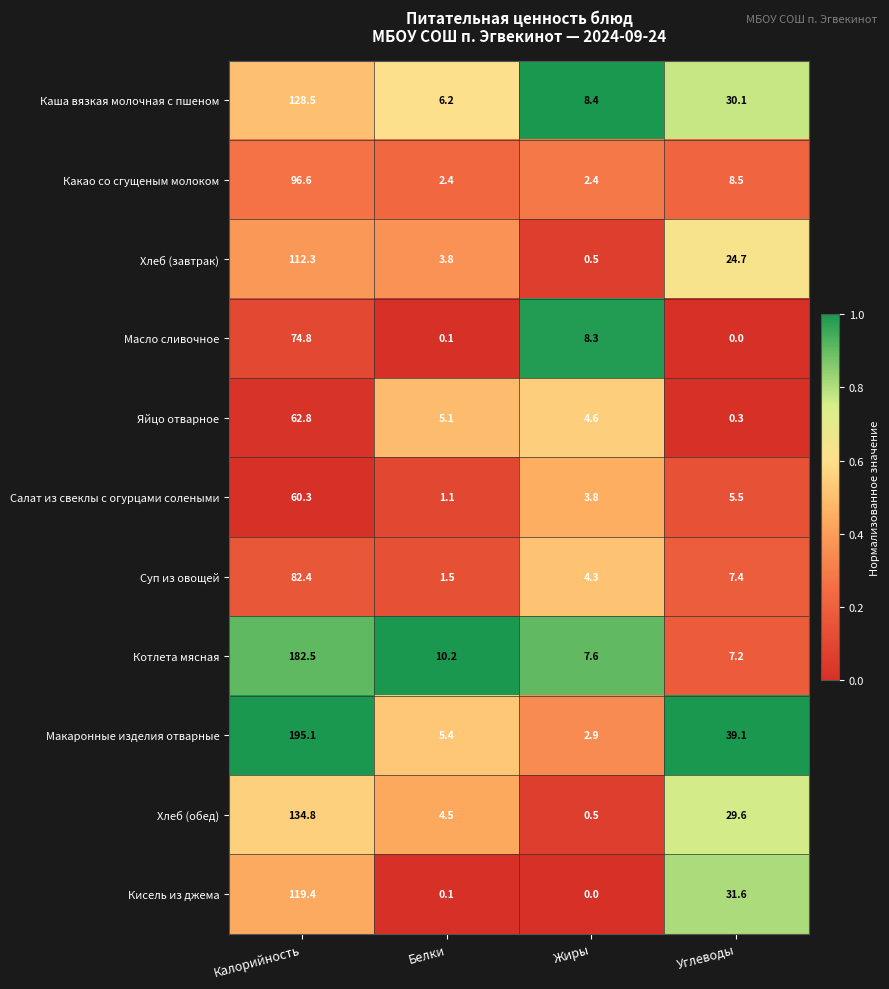

Where does the Каша вязкая молочная с пшеном series first go above 30?

Калорийность